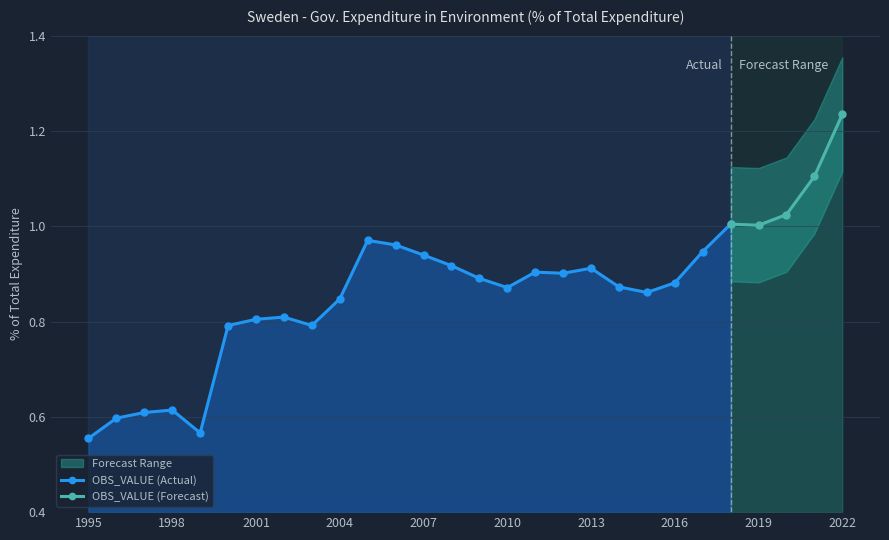

Which category has the highest value across all series?

2022